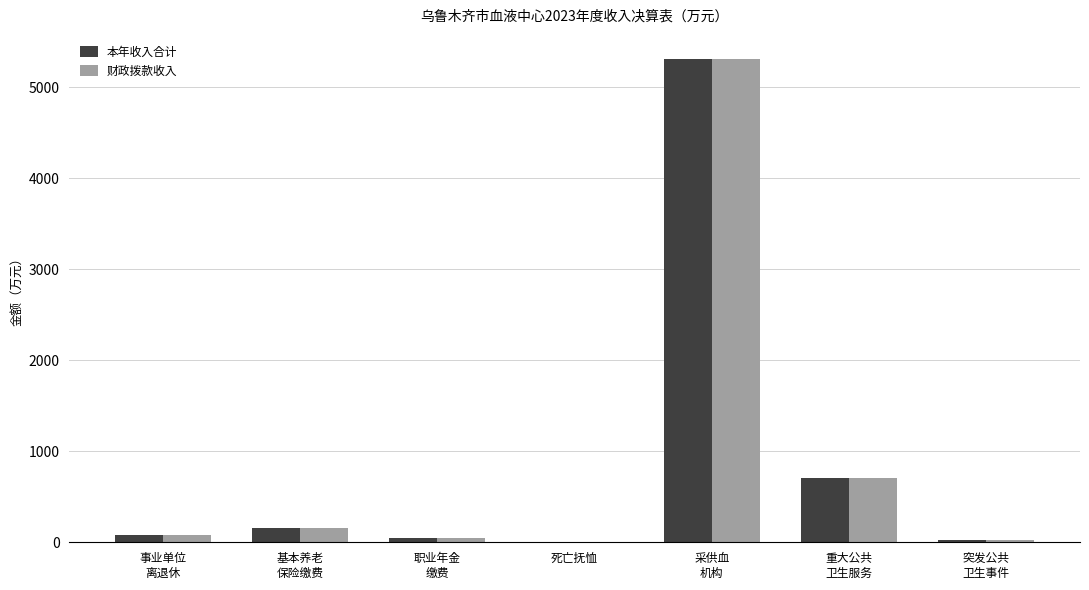

What value does the 本年收入合计 series have at 死亡抚恤?

4.0